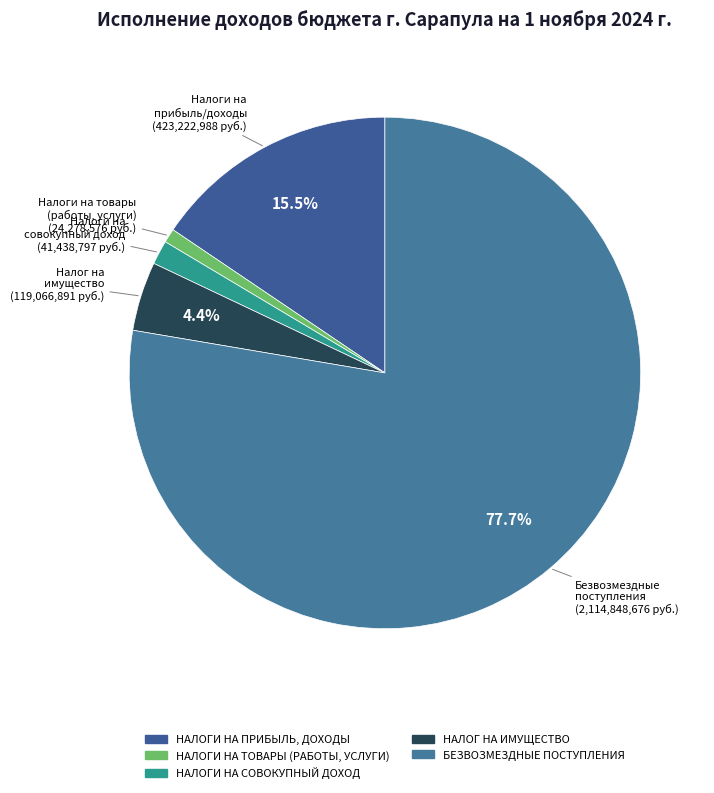

To the nearest percent, what is the combined percentage of БЕЗВОЗМЕЗДНЫЕ ПОСТУПЛЕНИЯ and НАЛОГИ НА ТОВАРЫ (РАБОТЫ, УСЛУГИ)?

79%